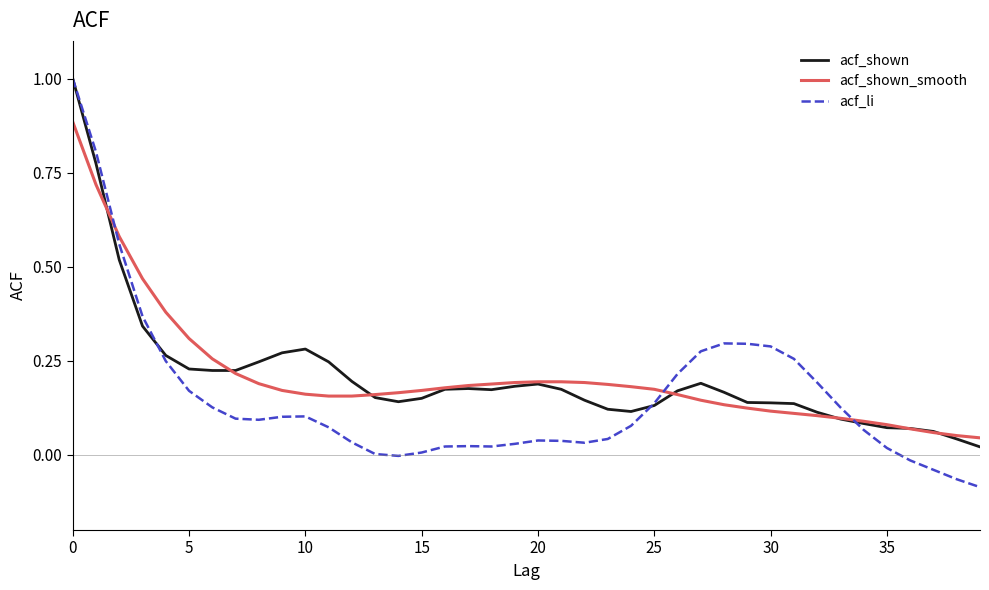

What is the maximum value shown in the chart?

1.0